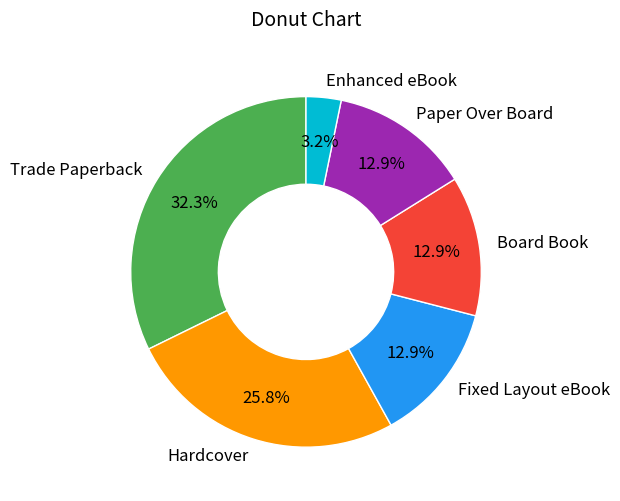

What is the largest slice in the pie chart?

Trade Paperback